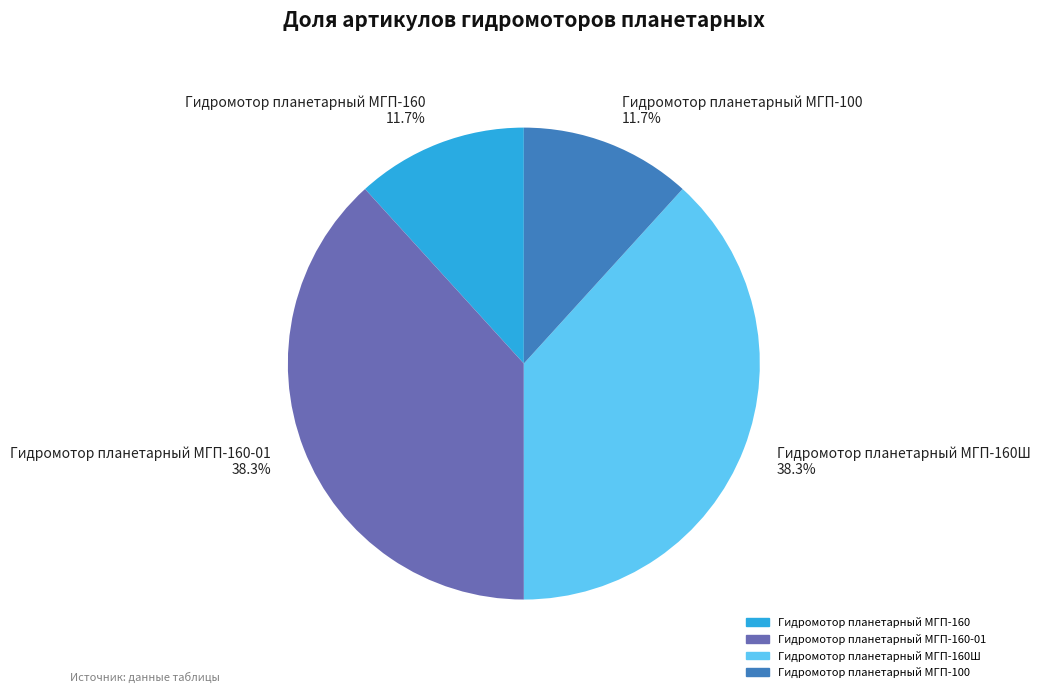

Does Гидромотор планетарный МГП-100 11.7% account for over 50% of the chart?

No